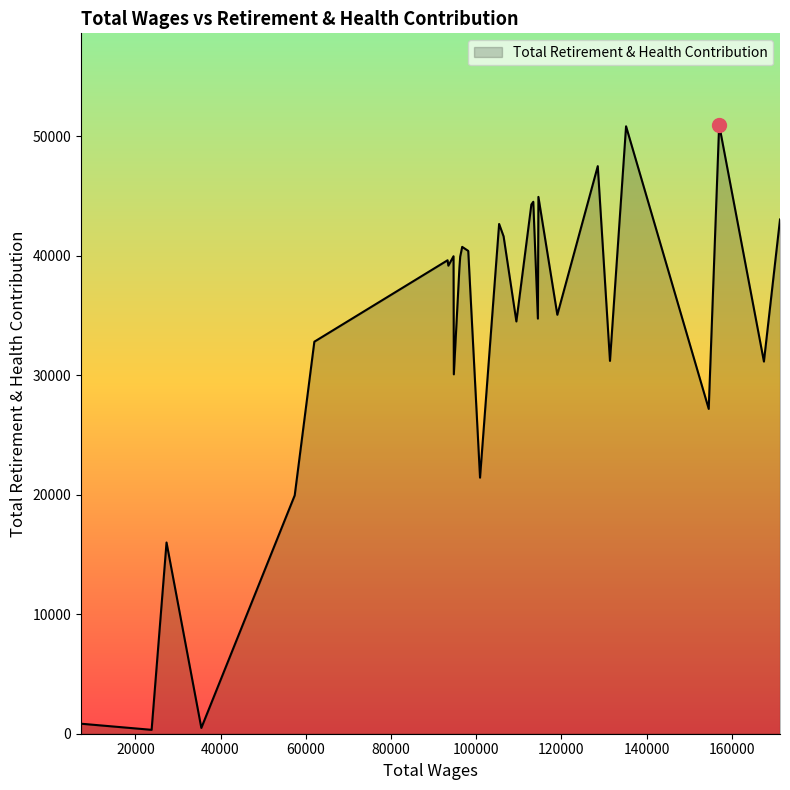

True or false: there are more than 2 points higher than both neighbors.

True